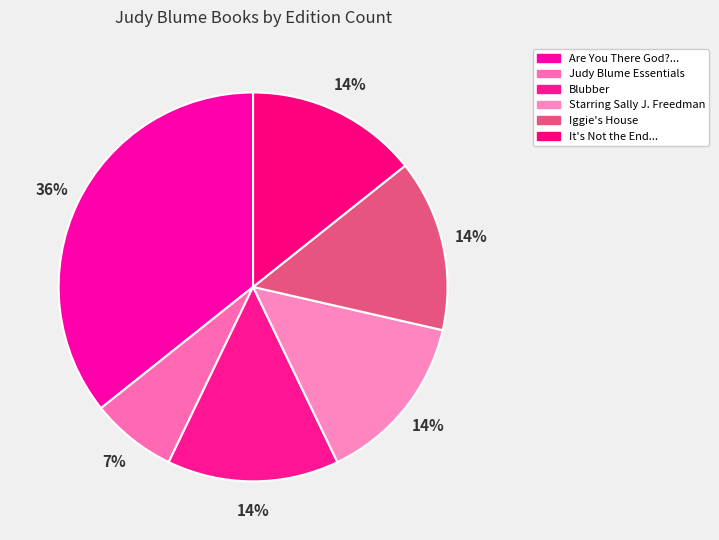

What is the smallest slice in the pie chart?

Judy Blume Essentials (Boxed Set)